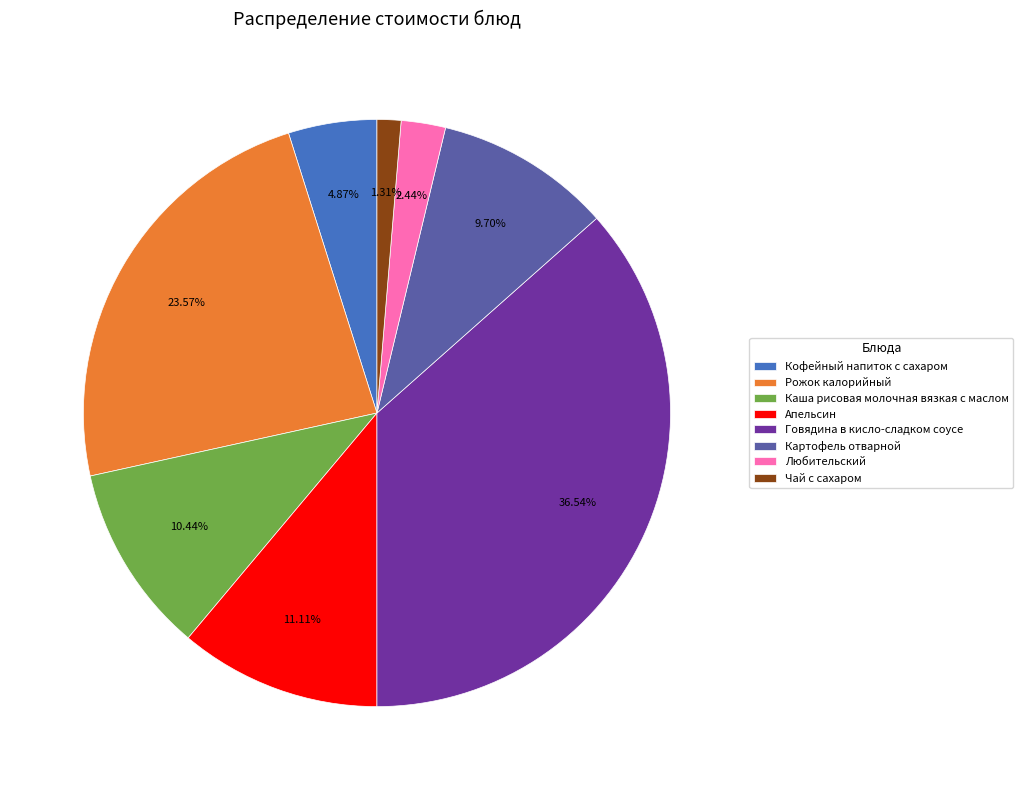

Rank the categories by value from highest to lowest.

Говядина в кисло-сладком соусе, Рожок калорийный, Апельсин, Каша рисовая молочная вязкая с маслом, Картофель отварной, Кофейный напиток с сахаром, Любительский, Чай с сахаром